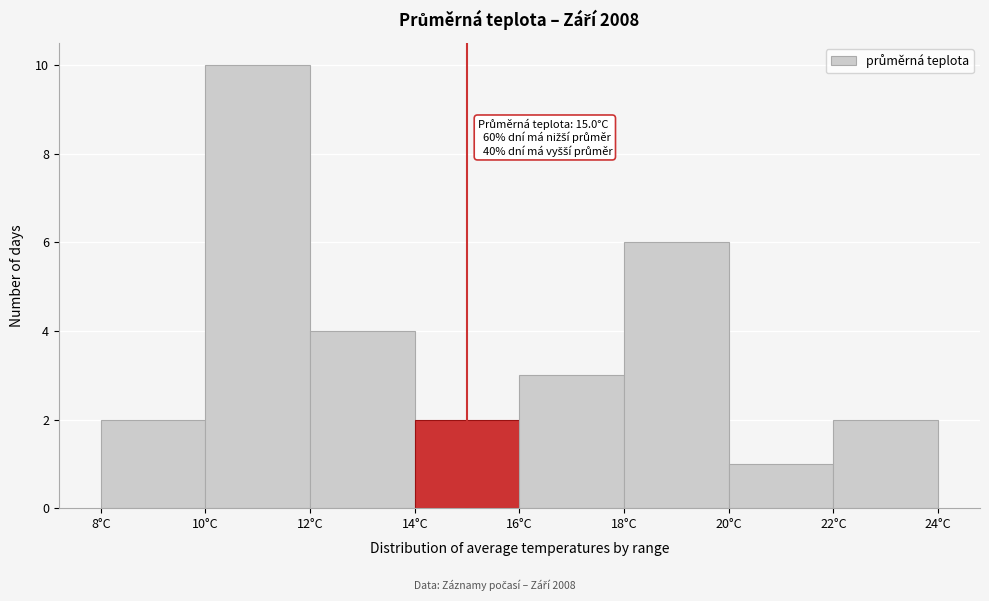

Over which range of the x-axis is the bar tallest?

10 to 12